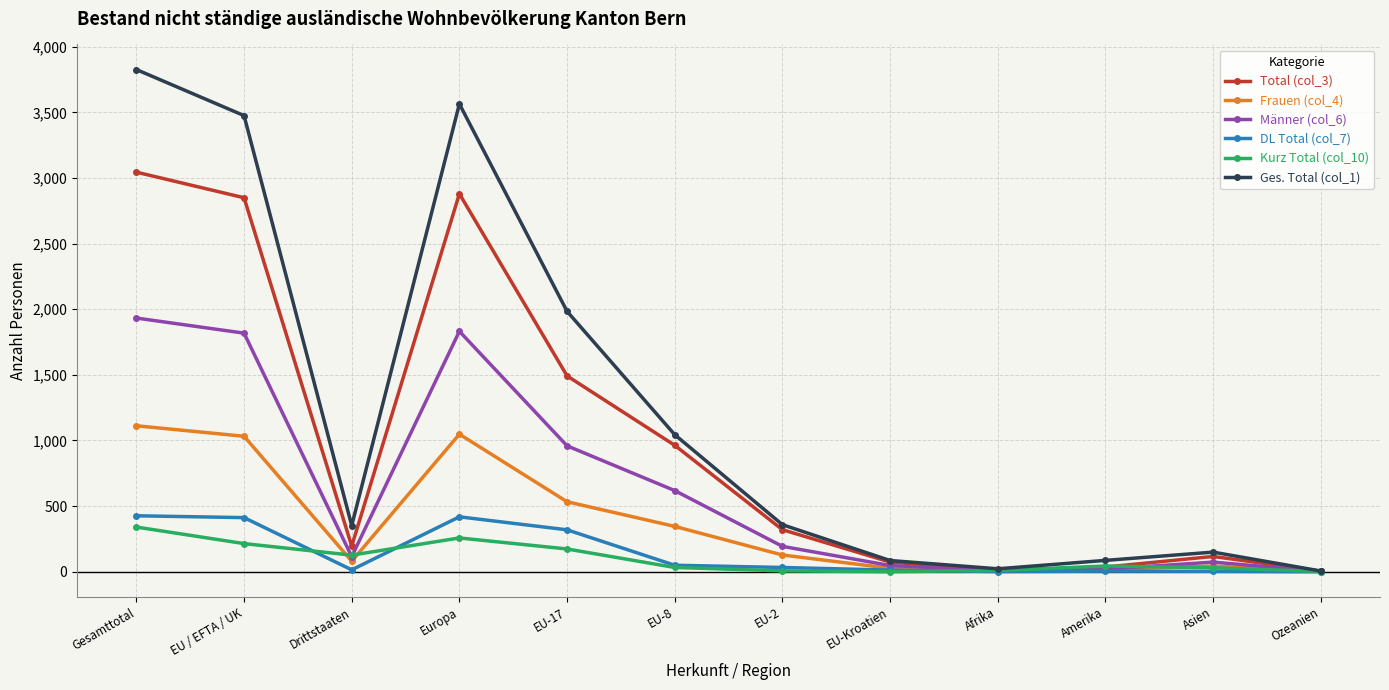

At which label is Ges. Total (col_1) closest to 1916?

EU-17